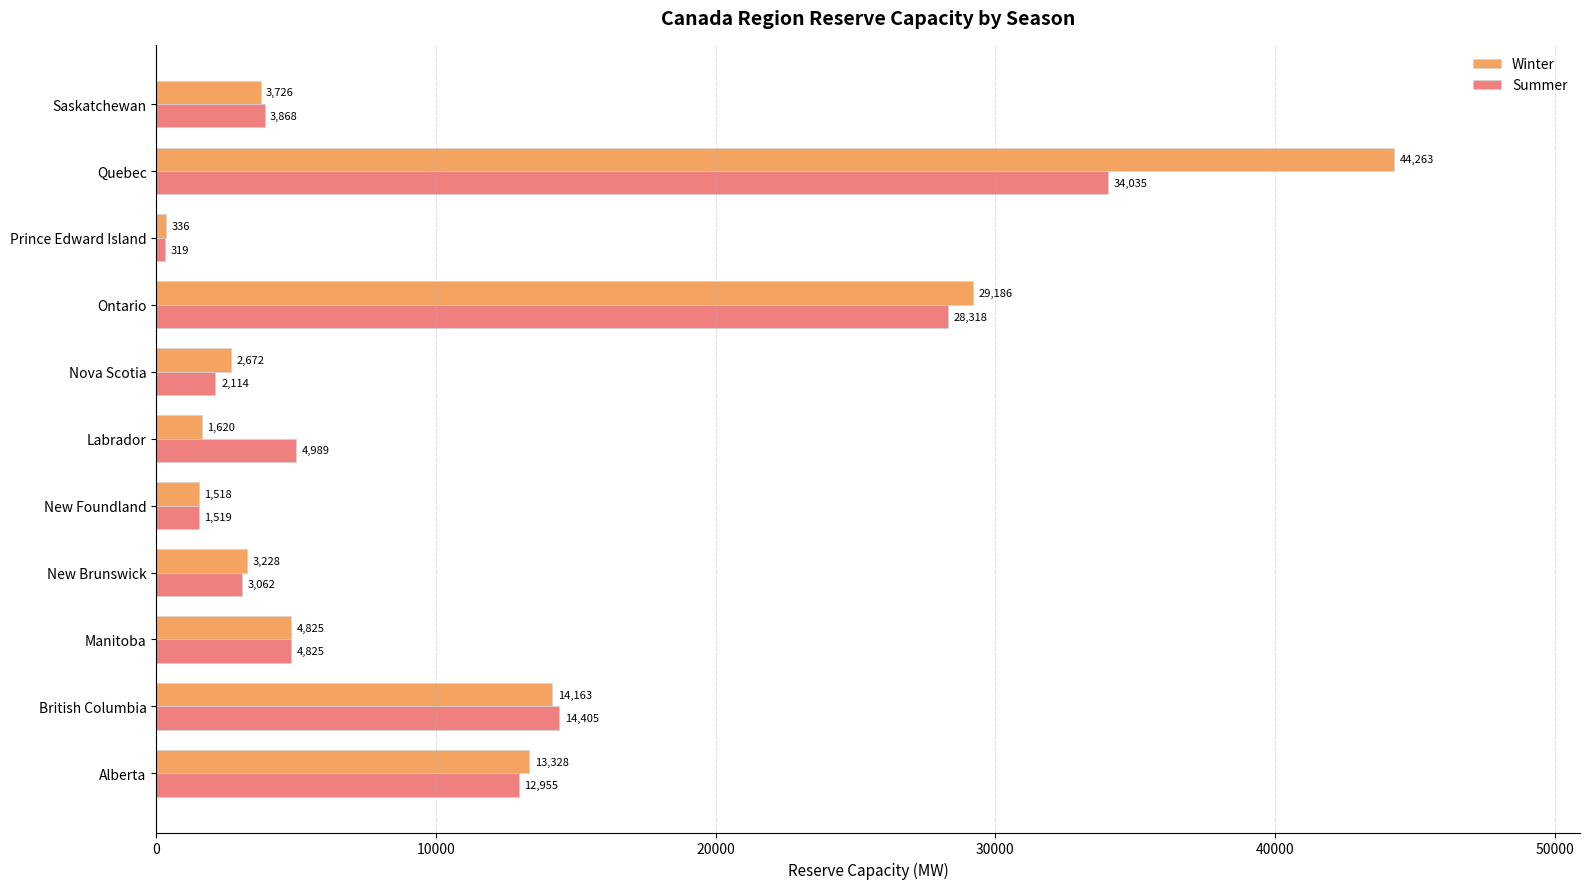

At which category does the chart reach its peak across all series?

Quebec